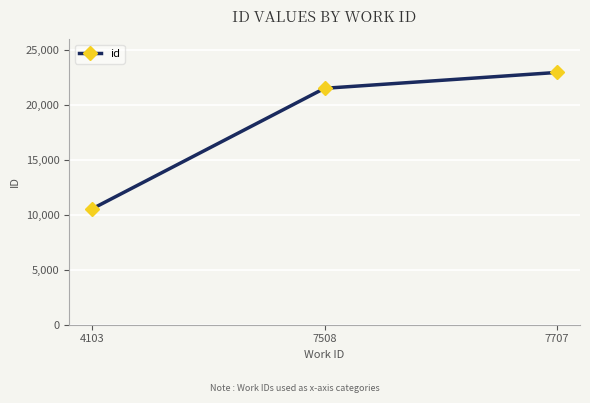

At which label is the value closest to 16760?

7508